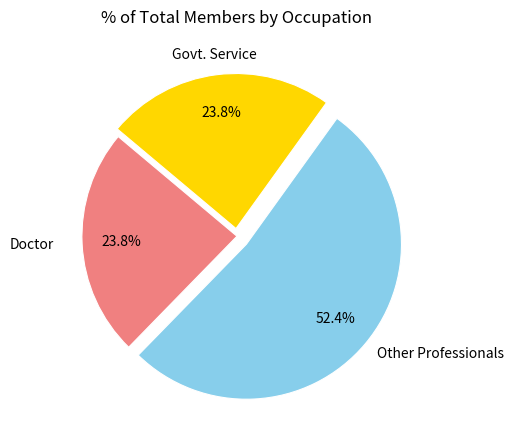

Does any single category account for the majority?

Yes